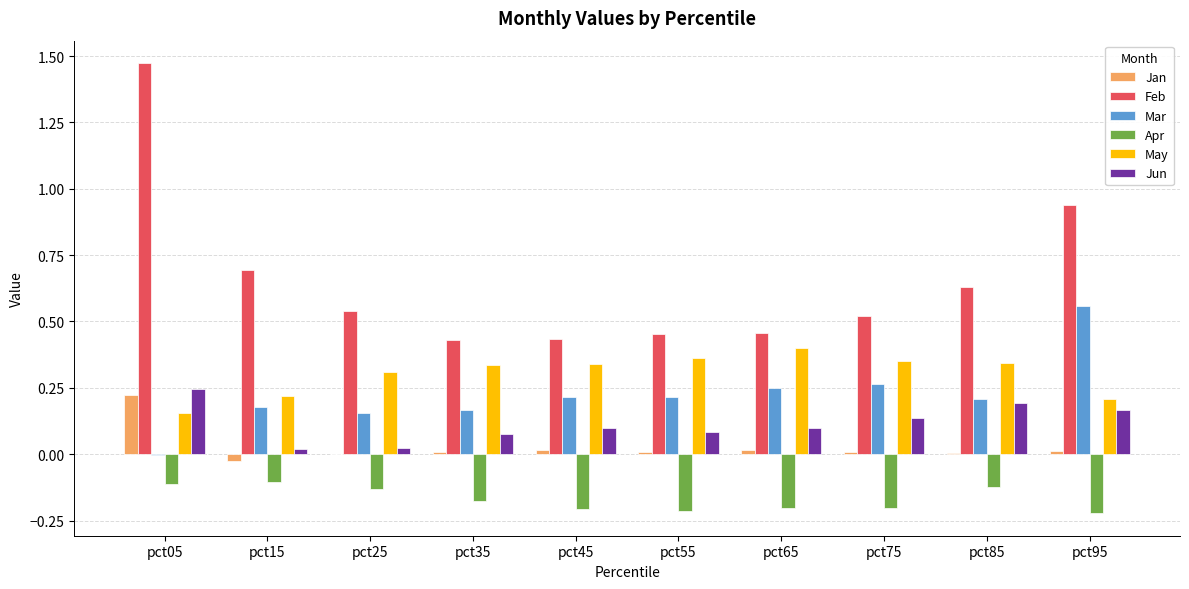

How many data points does each series have?

10